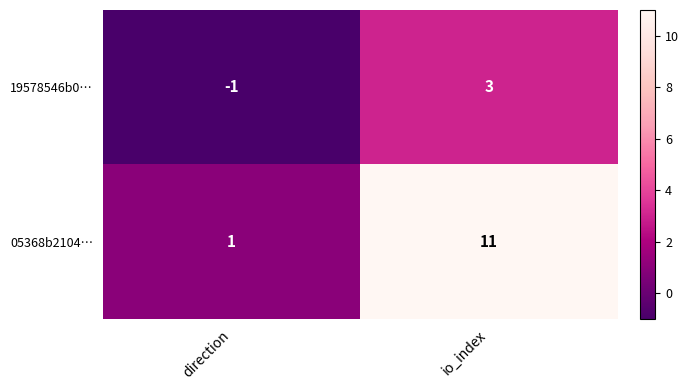

At which category is the sum across all series the highest?

io_index